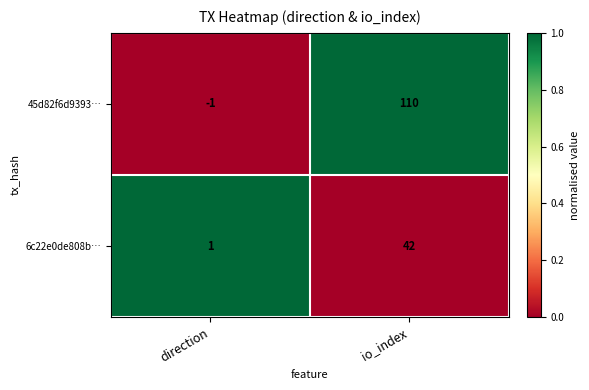

Rank the series at io_index from lowest to highest value.

6c22e0de808b…, 45d82f6d9393…